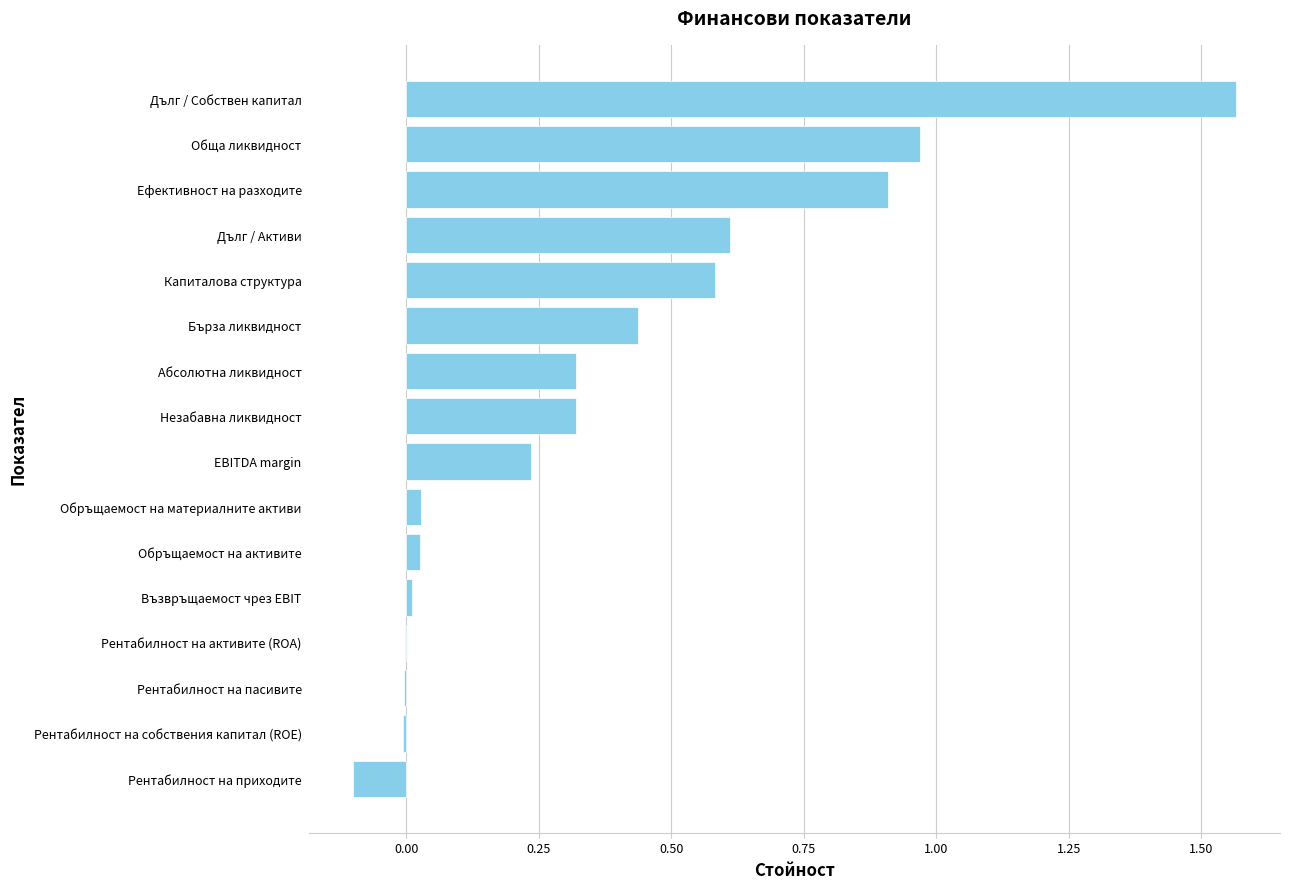

Which category has the highest value across all series?

Дълг / Собствен капитал